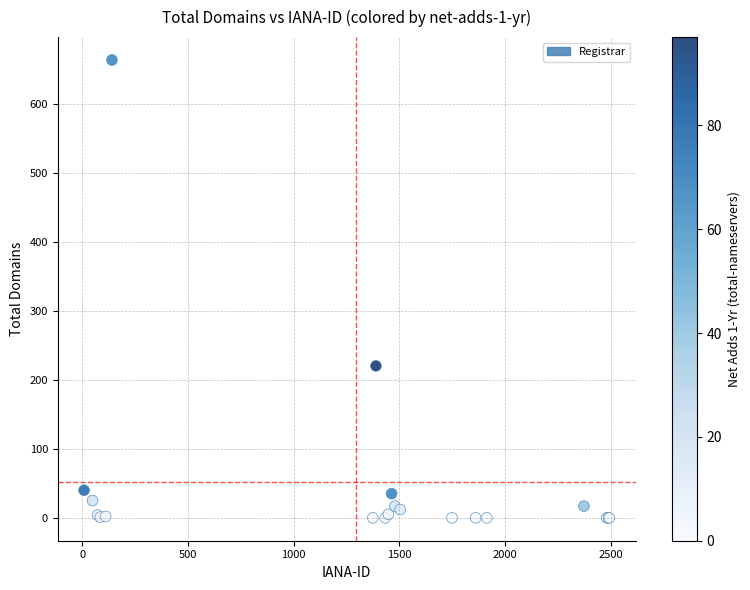

What Y value in the scatter plot is closest to 331?

220